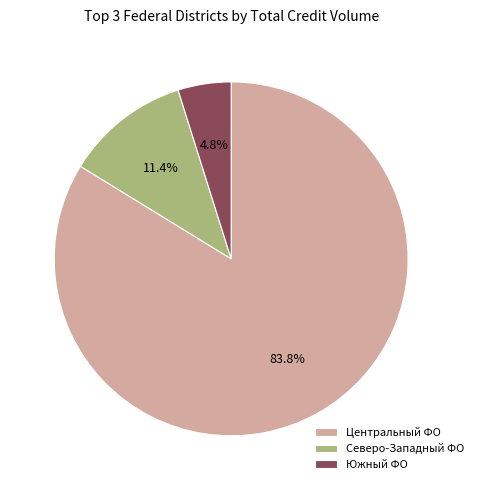

How many slices are in this pie chart?

3